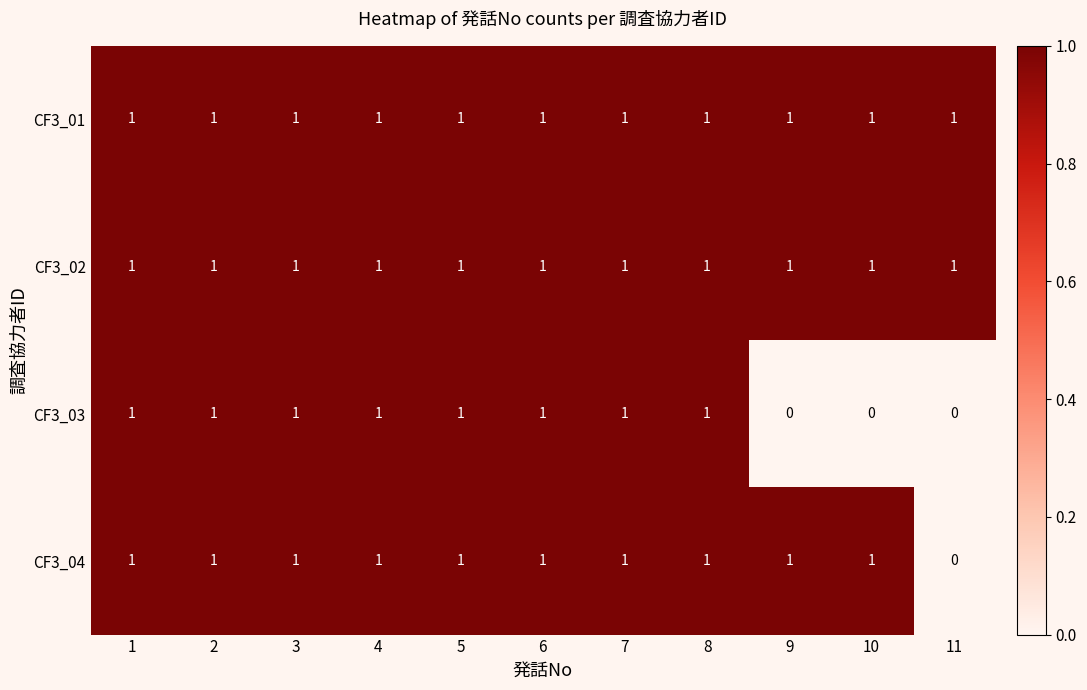

What is the total value across all series at 8?

4